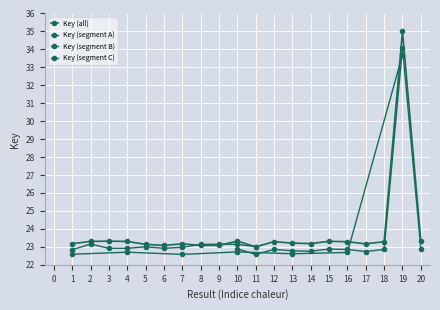

Approximately how many times larger is the value at 6 compared to 11?

1.0